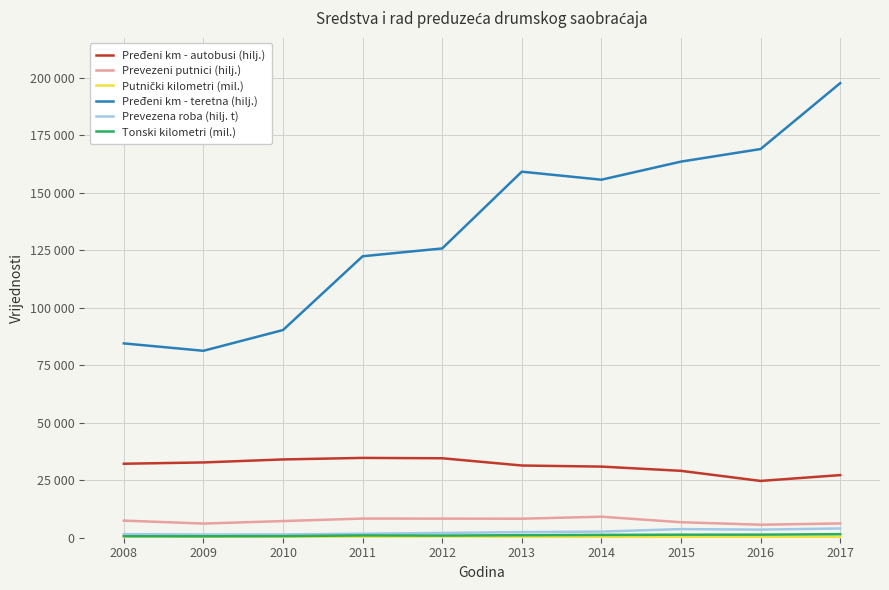

Which series has the largest total across all categories?

Pređeni km - teretna (hilj.)